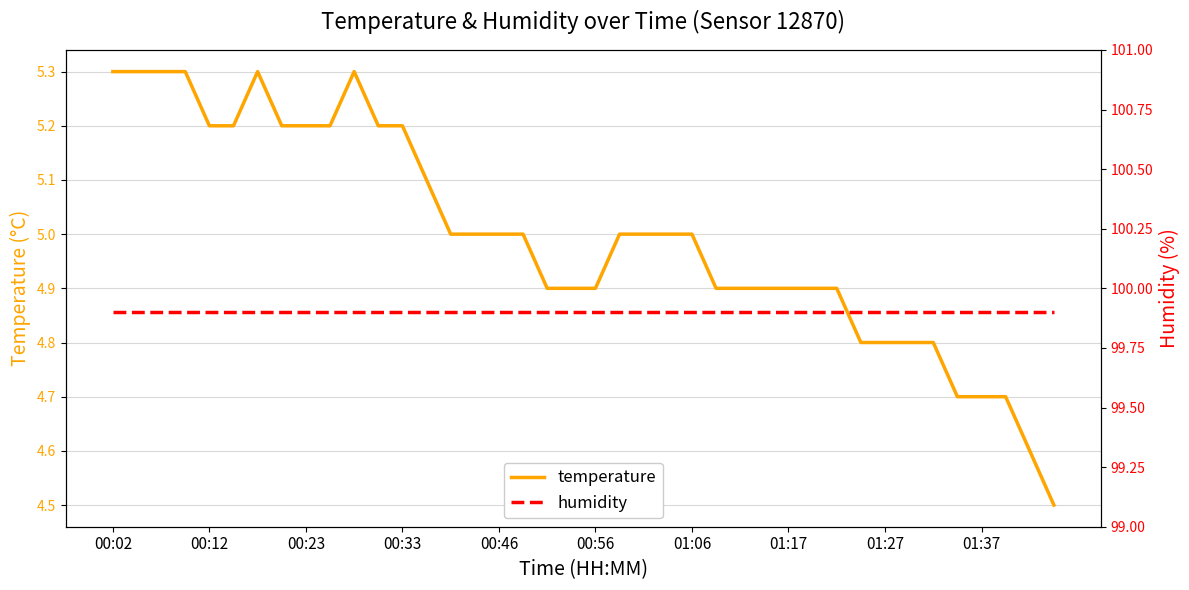

List the series in order of their overall mean, highest first.

humidity, temperature